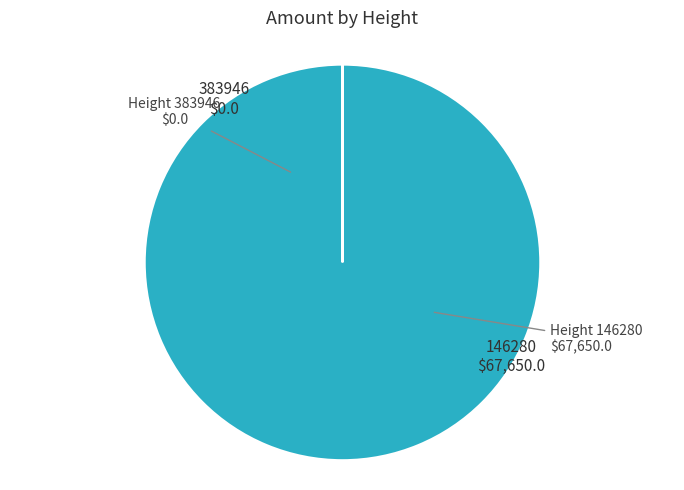

Is there any slice that represents more than half of the pie?

Yes